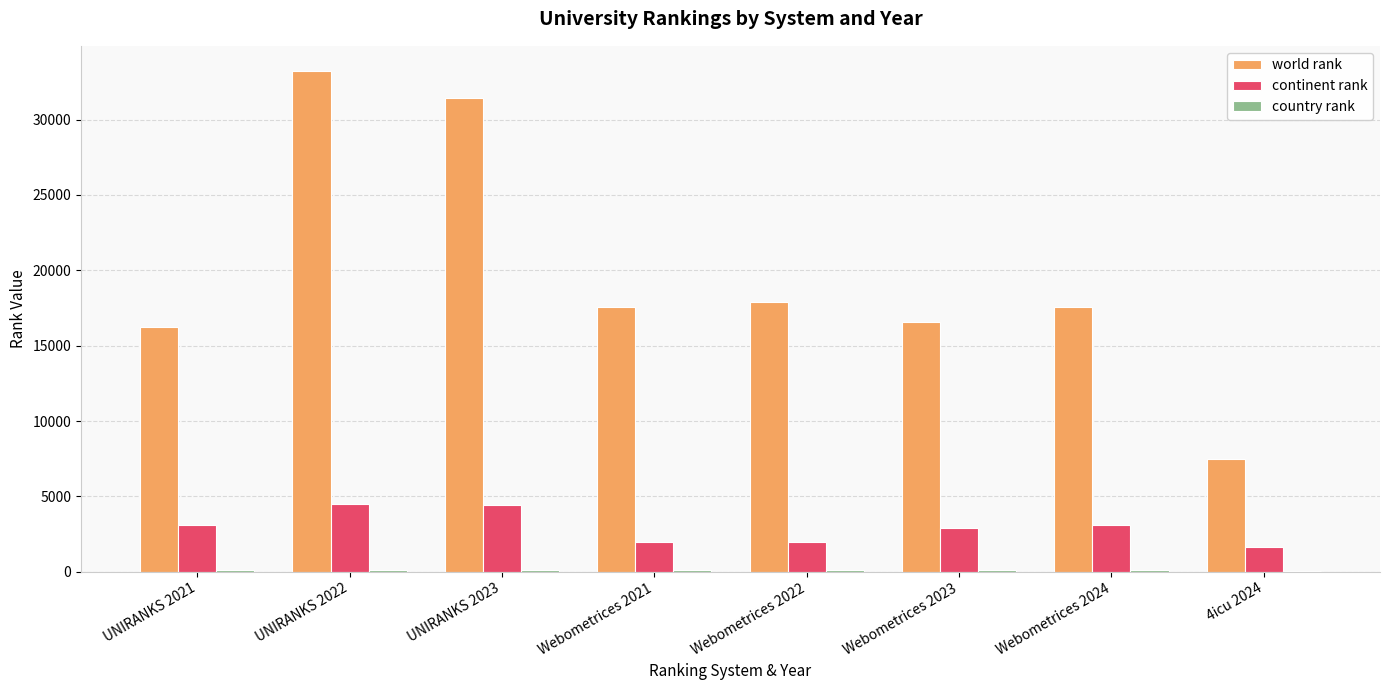

The value of continent rank at UNIRANKS 2023 is 4412. True or false?

True